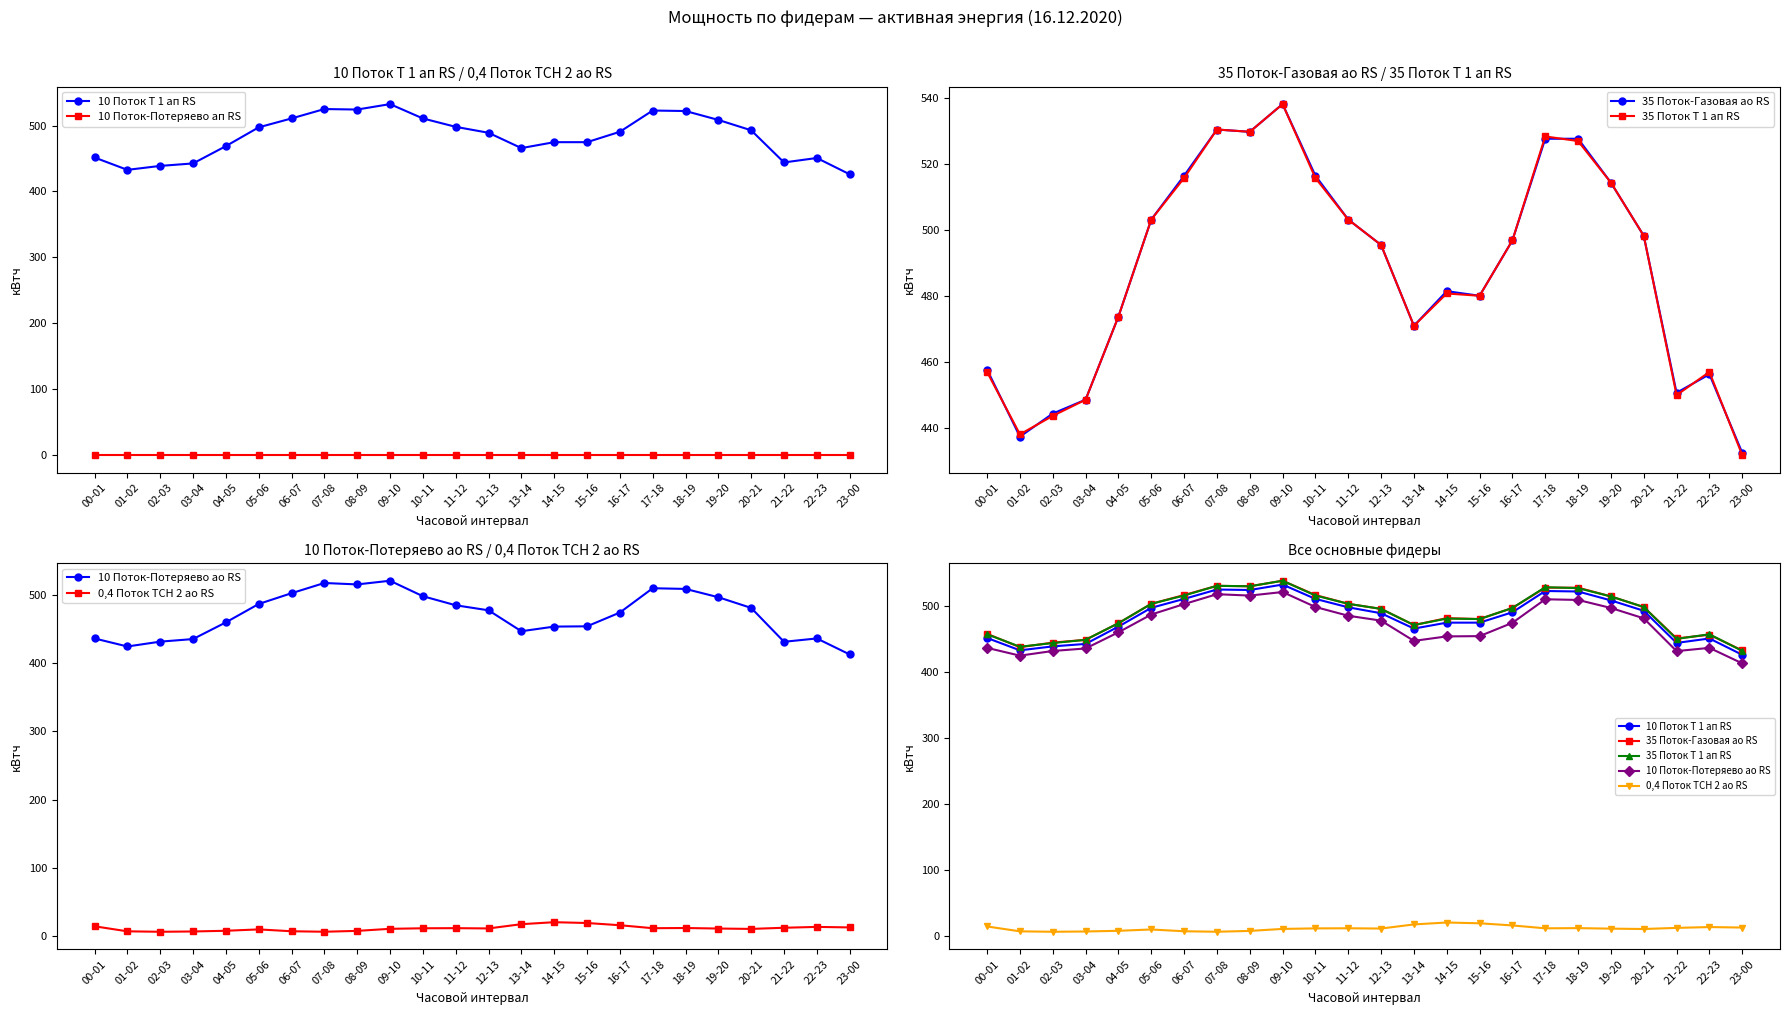

Reading right to left, extract all data points from this chart.

10 Поток Т 1 ап RS: 23-00=426.0	22-23=450.8	21-22=444.0	20-21=492.8	19-20=508.5	18-19=522.0	17-18=522.8	16-17=490.5	15-16=474.8	14-15=474.8	13-14=465.8	12-13=489.0	11-12=498.0	10-11=510.8	09-10=532.5	08-09=524.2	07-08=525.0	06-07=510.8	05-06=497.2	04-05=468.8	03-04=442.5	02-03=438.8	01-02=432.8	00-01=451.5
10 Поток-Потеряево ап RS: 23-00=0.0	22-23=0.0	21-22=0.0	20-21=0.0	19-20=0.0	18-19=0.0	17-18=0.0	16-17=0.0	15-16=0.0	14-15=0.0	13-14=0.0	12-13=0.0	11-12=0.0	10-11=0.0	09-10=0.0	08-09=0.0	07-08=0.0	06-07=0.0	05-06=0.0	04-05=0.0	03-04=0.0	02-03=0.0	01-02=0.0	00-01=0.0
35 Поток-Газовая ао RS: 23-00=432.6	22-23=456.4	21-22=450.8	20-21=498.4	19-20=514.5	18-19=527.8	17-18=527.8	16-17=497.0	15-16=480.2	14-15=481.6	13-14=471.1	12-13=495.6	11-12=503.3	10-11=516.6	09-10=538.3	08-09=529.9	07-08=530.6	06-07=516.6	05-06=503.3	04-05=473.9	03-04=448.7	02-03=444.5	01-02=437.5	00-01=457.8
35 Поток Т 1 ап RS: 23-00=431.9	22-23=457.1	21-22=450.1	20-21=498.4	19-20=514.5	18-19=527.1	17-18=528.5	16-17=497.0	15-16=480.2	14-15=480.9	13-14=471.1	12-13=495.6	11-12=503.3	10-11=515.9	09-10=538.3	08-09=529.9	07-08=530.6	06-07=515.9	05-06=503.3	04-05=473.9	03-04=448.7	02-03=443.8	01-02=438.2	00-01=457.1
10 Поток-Потеряево ао RS: 23-00=413.0	22-23=436.5	21-22=431.6	20-21=481.3	19-20=497.0	18-19=509.2	17-18=510.2	16-17=474.5	15-16=454.3	14-15=453.9	13-14=447.1	12-13=477.8	11-12=485.2	10-11=498.5	09-10=521.2	08-09=515.8	07-08=517.9	06-07=502.9	05-06=487.1	04-05=460.1	03-04=435.6	02-03=431.8	01-02=424.7	00-01=436.5
0,4 Поток ТСН 2 ао RS: 23-00=12.3	22-23=13.1	21-22=11.8	20-21=10.1	19-20=10.7	18-19=11.5	17-18=11.2	16-17=15.6	15-16=18.8	14-15=20.0	13-14=17.1	12-13=10.8	11-12=11.2	10-11=11.1	09-10=10.3	08-09=7.2	07-08=6.0	06-07=6.7	05-06=9.4	04-05=7.4	03-04=6.4	02-03=5.9	01-02=6.6	00-01=14.0